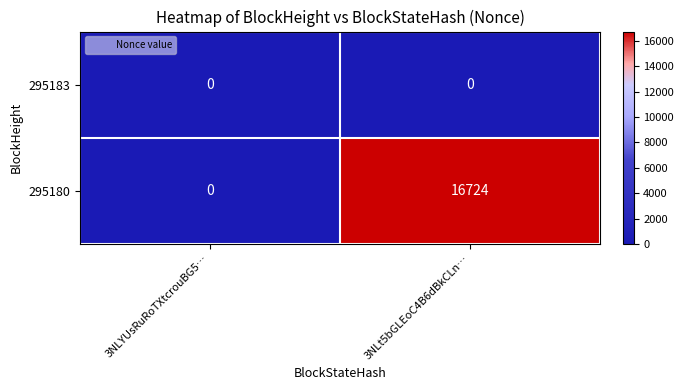

Which category has the highest value across all series?

3NLt5bGLEoC4B6dBkCLn…